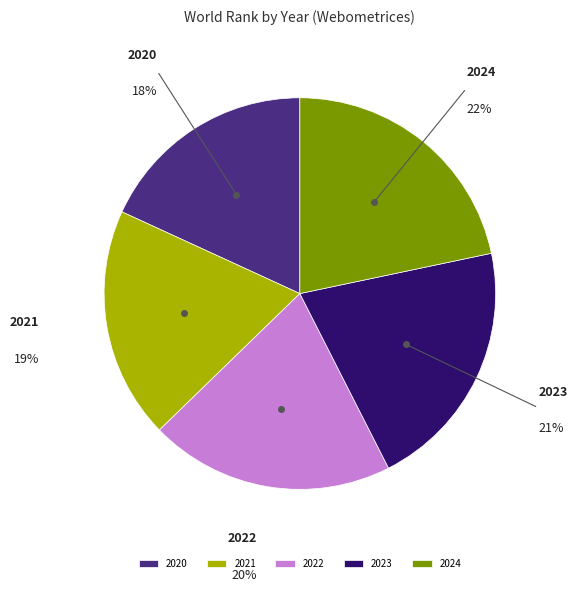

Does 2022 account for over 50% of the chart?

No